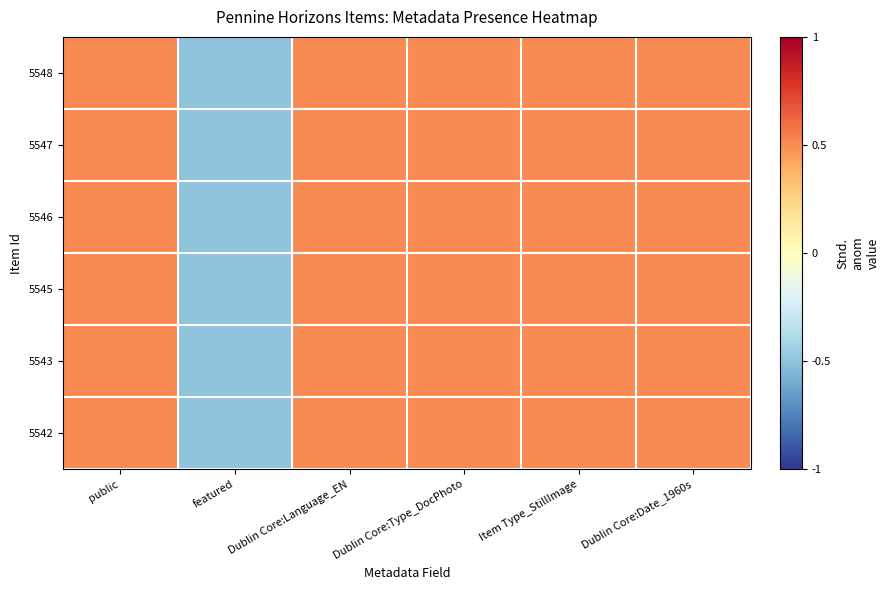

At which category is the sum across all series the highest?

public